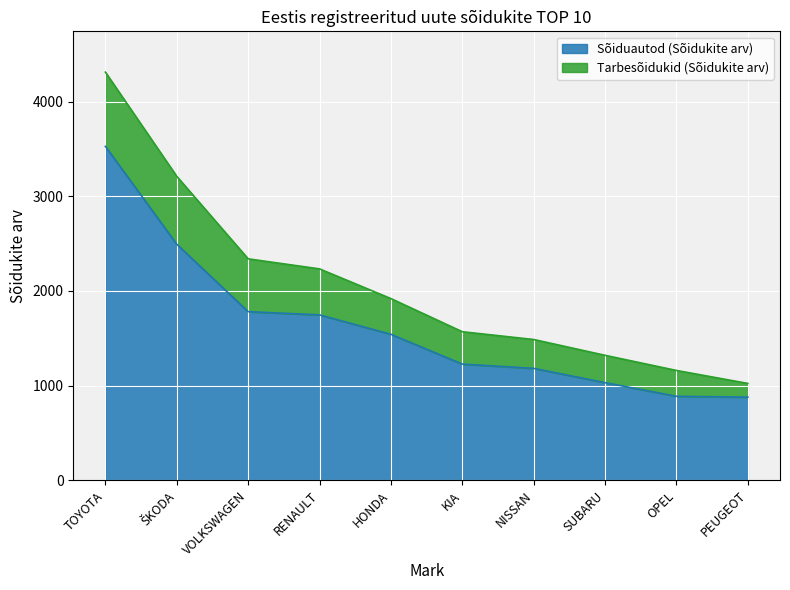

List the labels in order of value, largest first.

TOYOTA, ŠKODA, VOLKSWAGEN, RENAULT, HONDA, KIA, NISSAN, SUBARU, OPEL, PEUGEOT